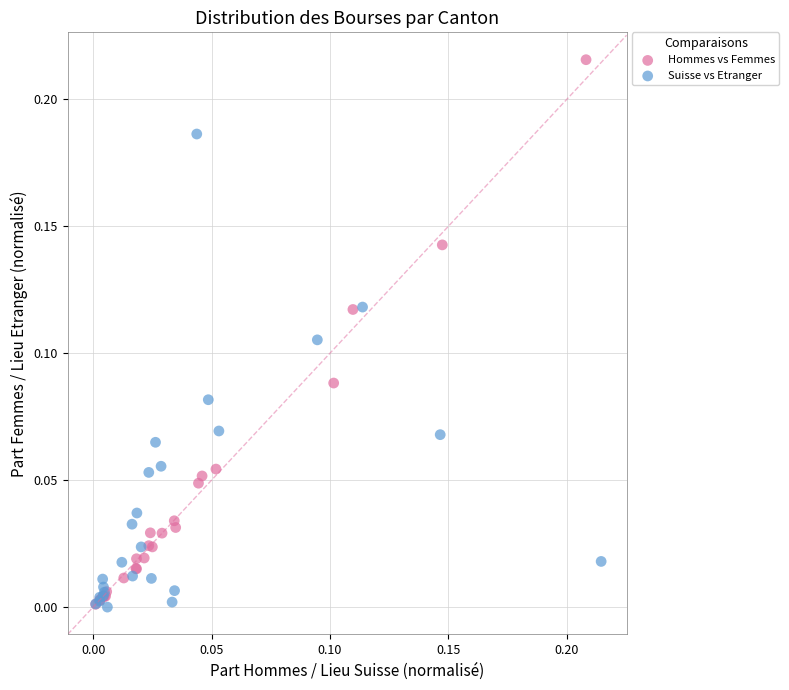

Which series reaches the maximum Y coordinate?

Hommes vs Femmes